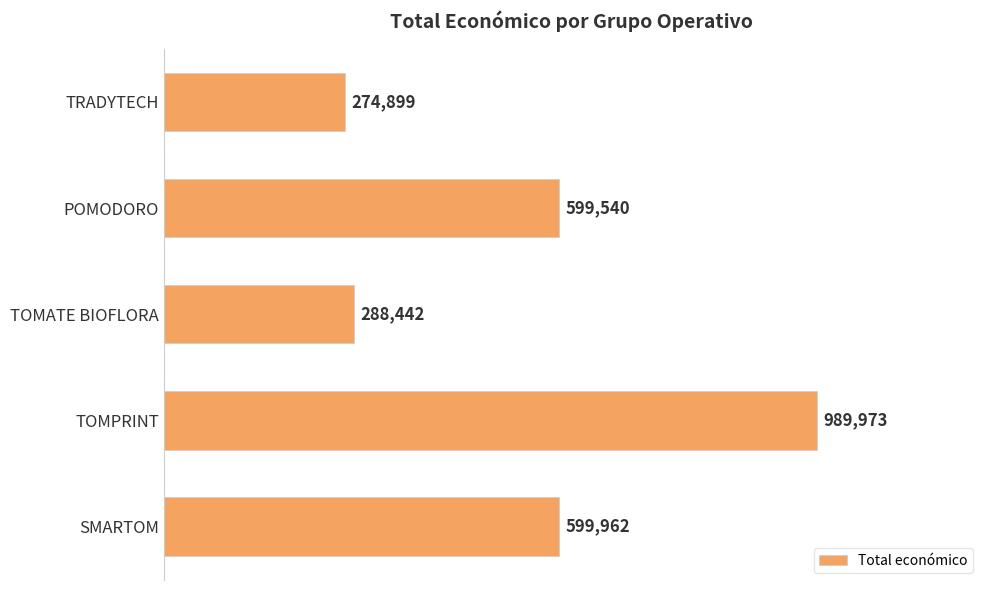

Are the bars grouped side by side (vs. stacked)?

No